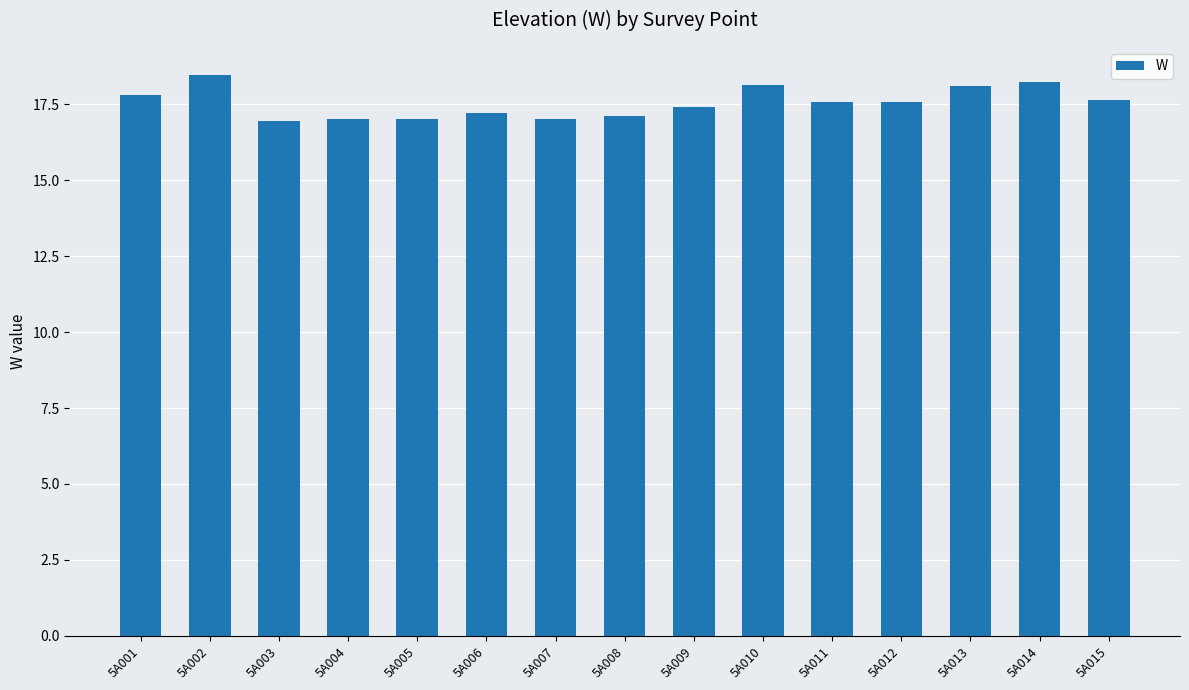

How many categories are shown in the chart?

15